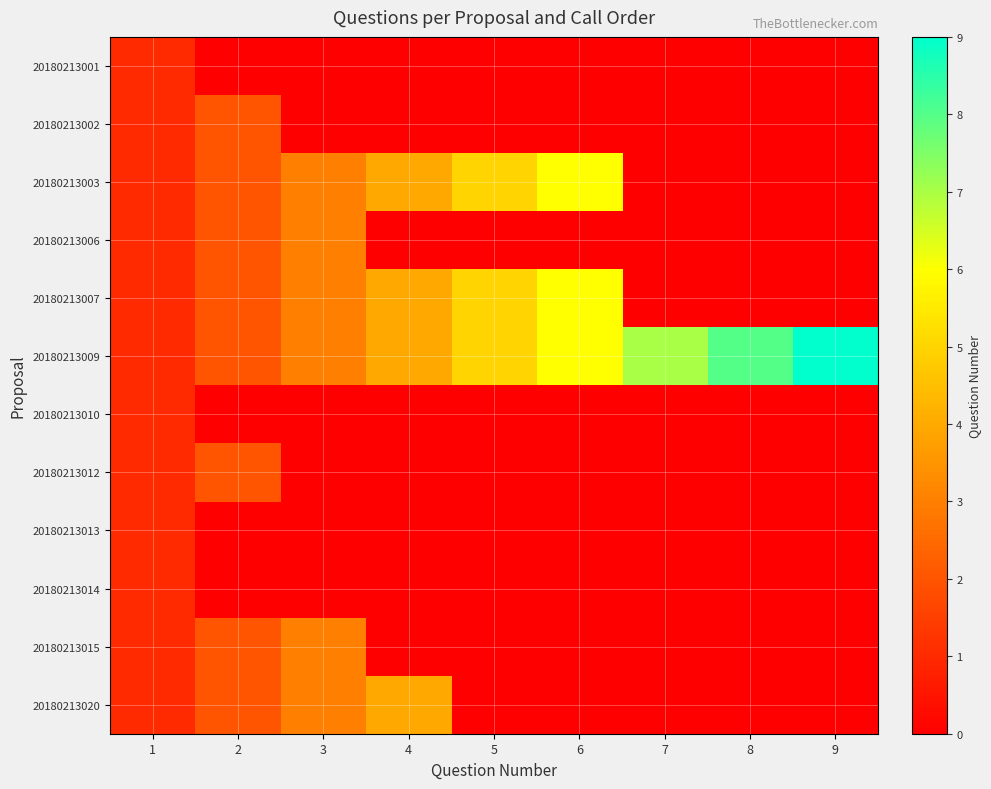

What is the spread (max minus min) of values at 9?

9